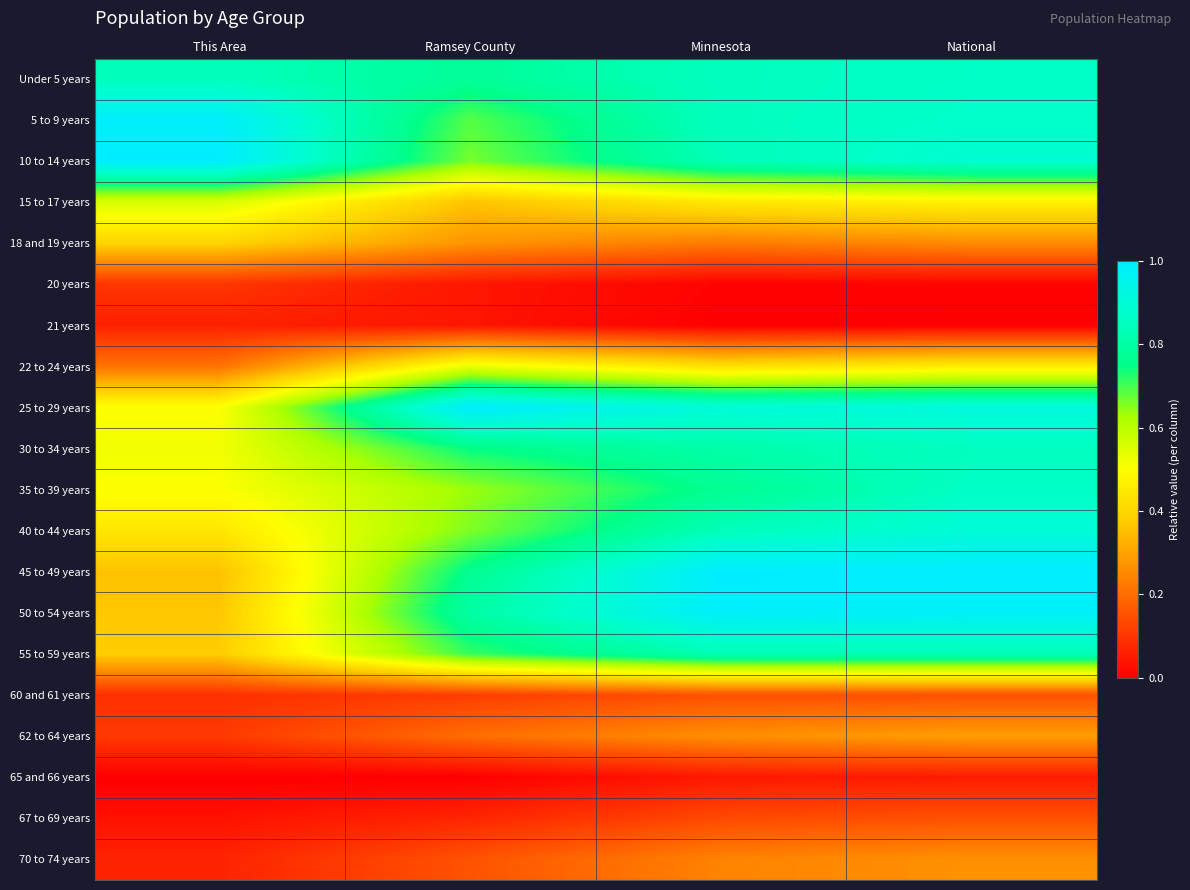

Count the number of categories in the chart.

4